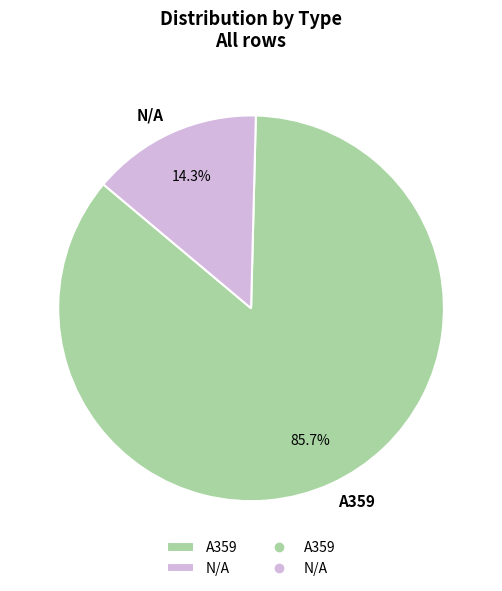

To the nearest percent, what is the combined percentage of A359 and N/A?

100%